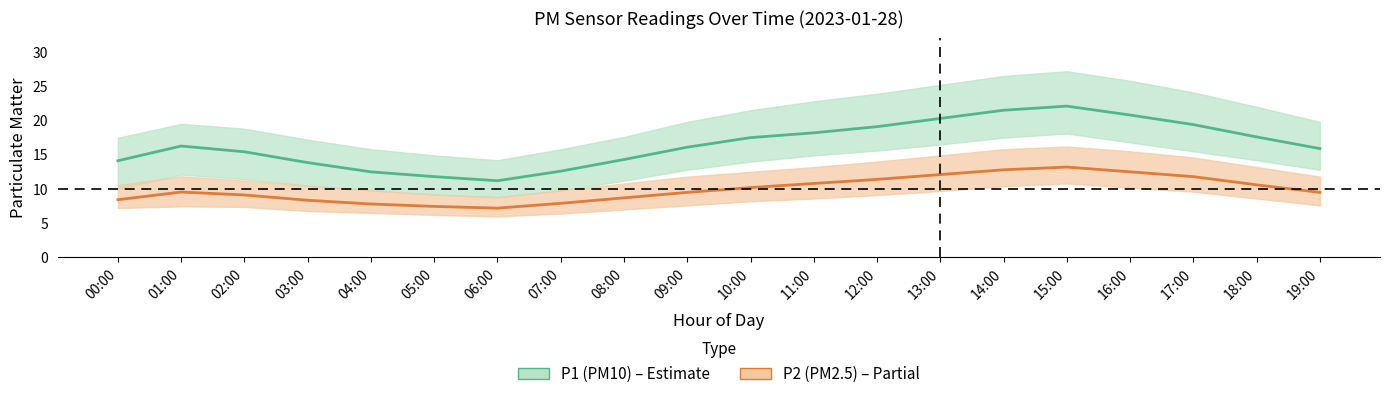

In P2 (PM2.5), how many points are higher than both neighbors (excluding endpoints)?

2